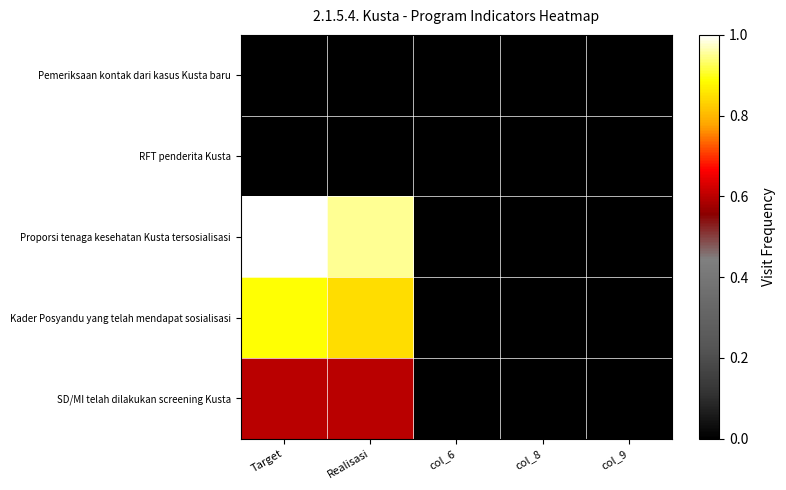

Which has a higher value, Realisasi or col_8?

Realisasi